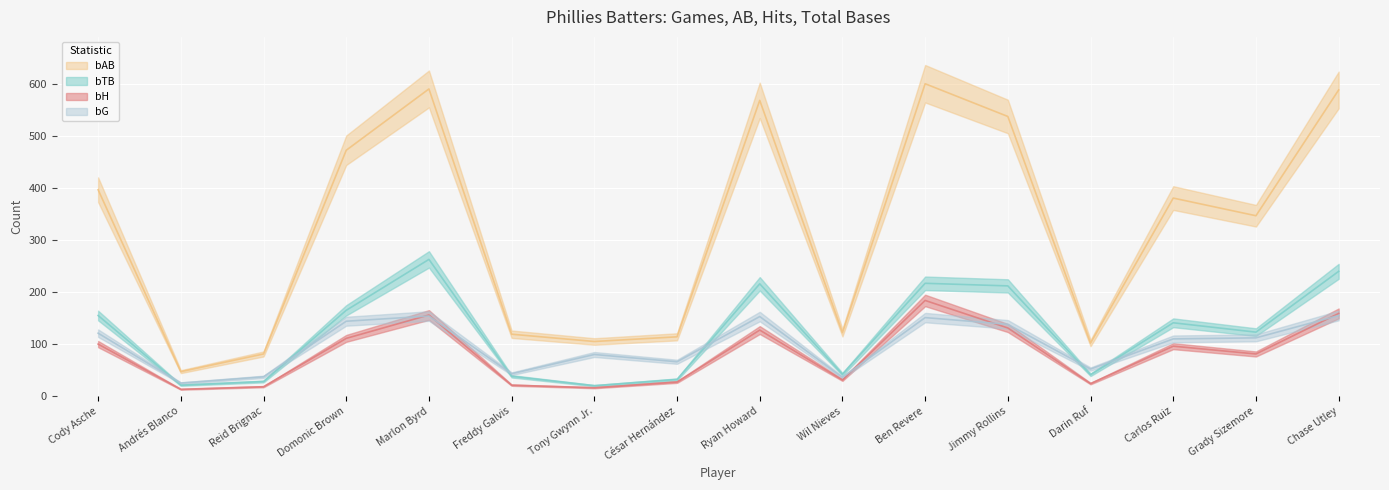

At which category does bTB reach its first local valley?

Andrés Blanco